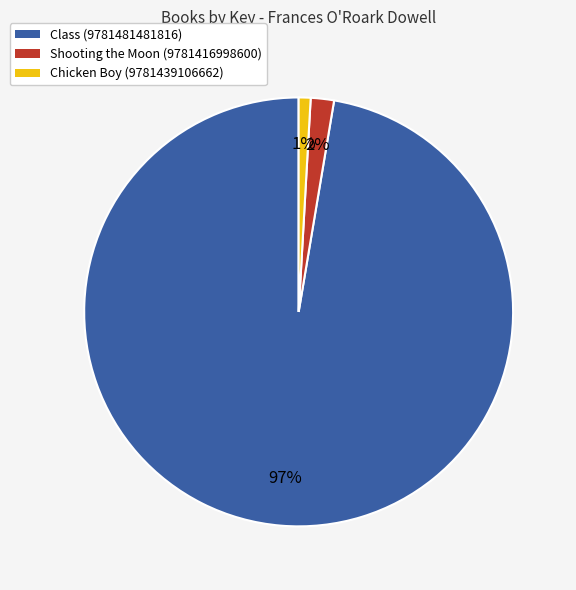

To the nearest percent, what percentage of the pie is Chicken Boy (9781439106662)?

1%